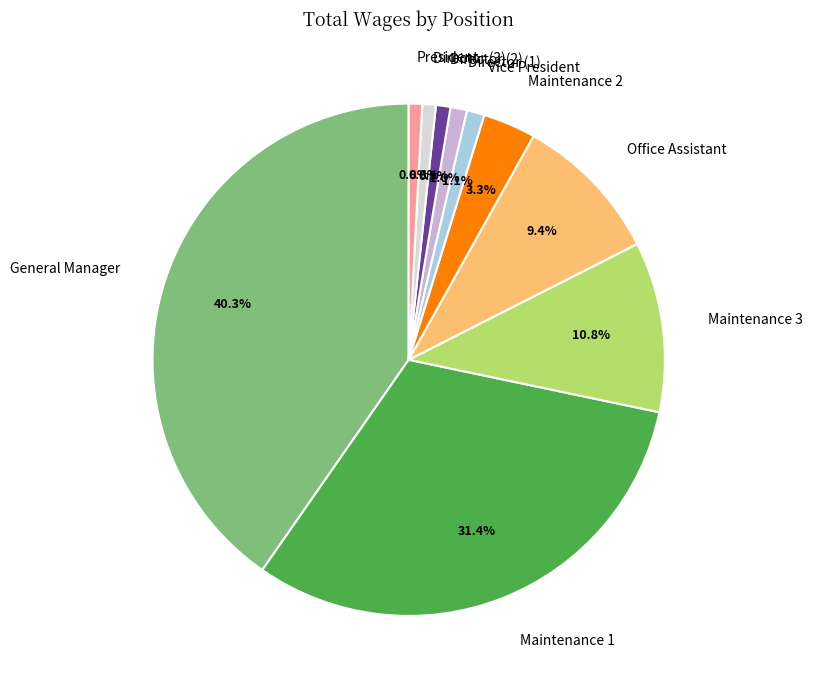

What is the smallest slice in the pie chart?

Director (3)